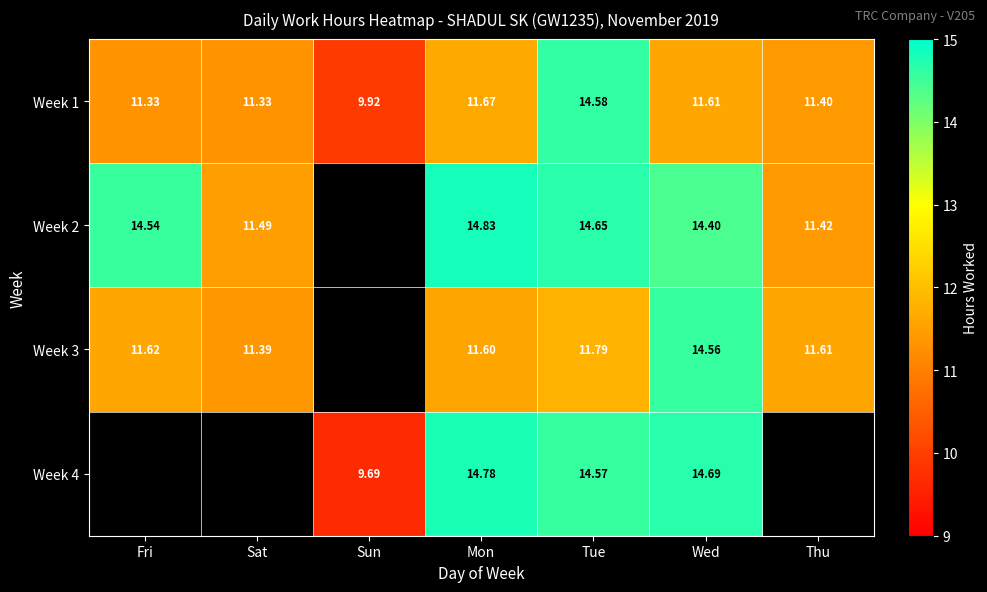

How many data points in Week 1 are less than 11?

1